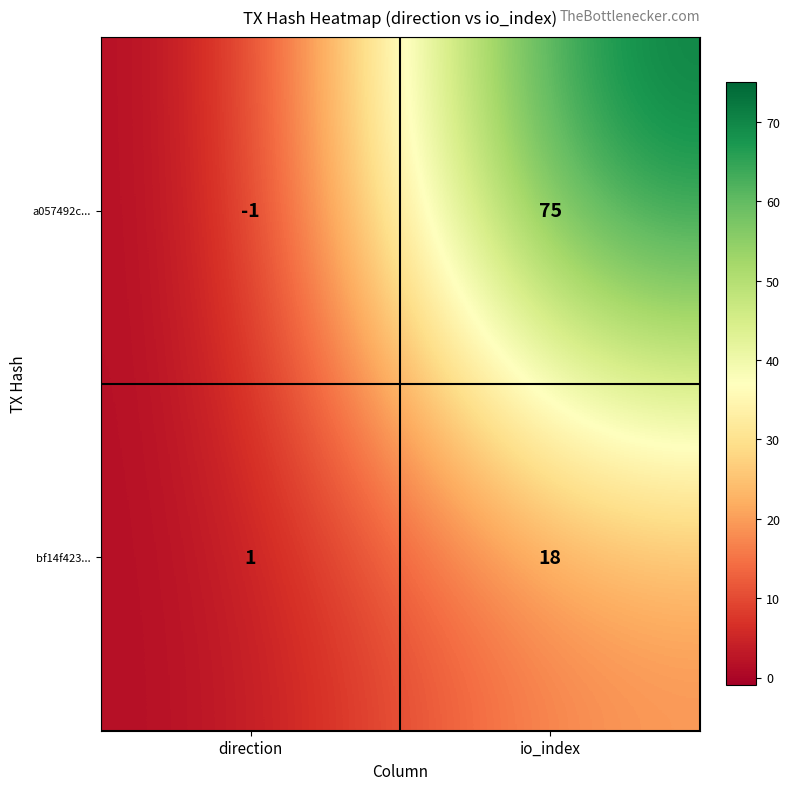

Which series has the largest range (max minus min)?

a057492c...